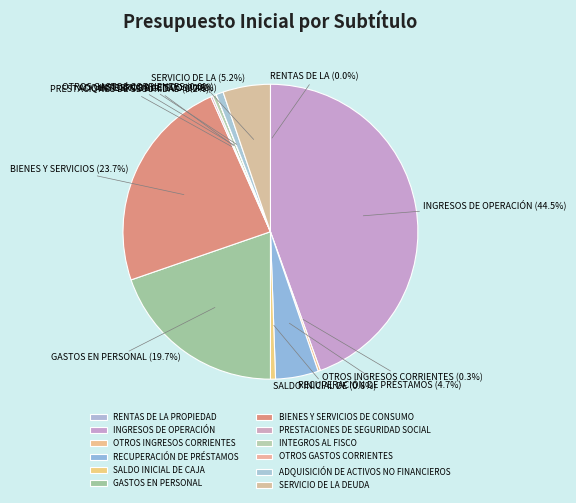

To the nearest percent, what is the average slice percentage?

8%